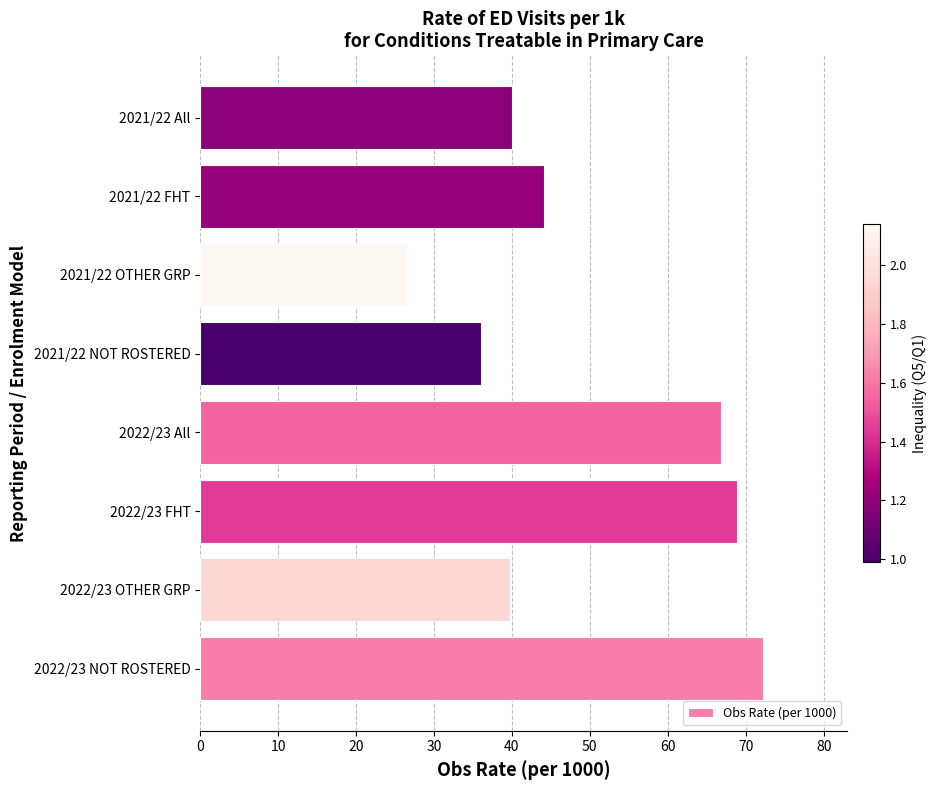

The chart shows a value of 40.0 at 2021/22 All. True or false?

True